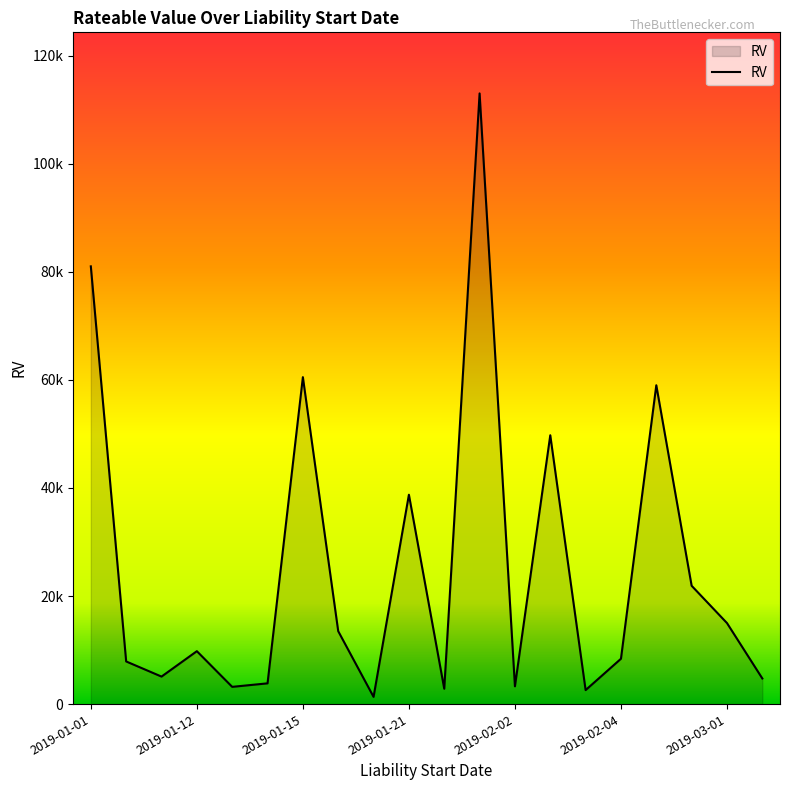

How many points are lower than both their immediate neighbors (excluding endpoints)?

6